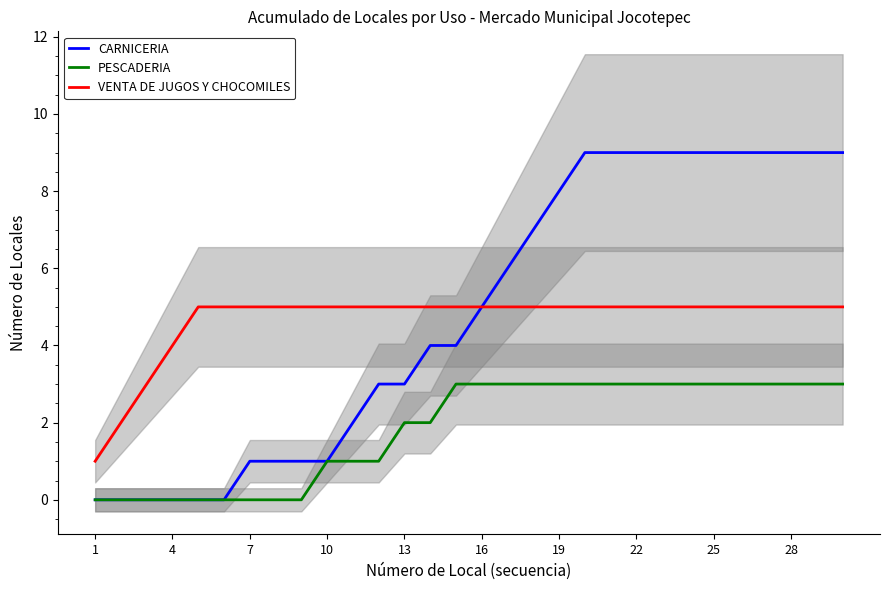

What is the greatest value displayed?

9